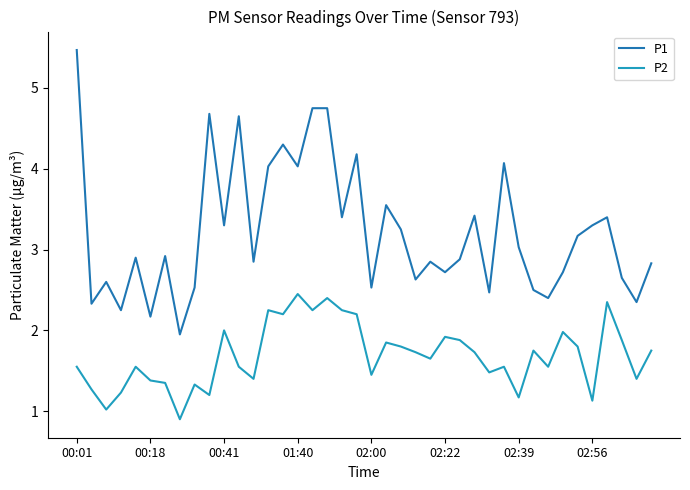

Which series has the largest total across all categories?

P1